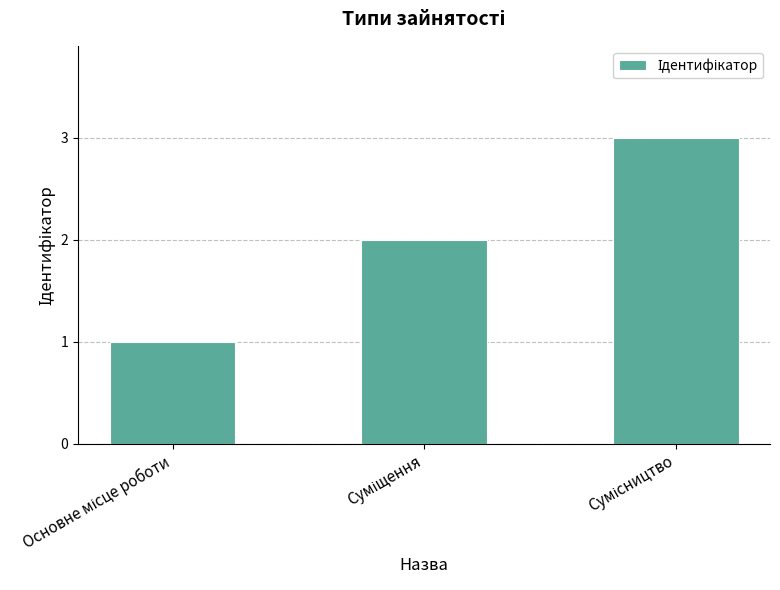

What is the sum of all values?

6